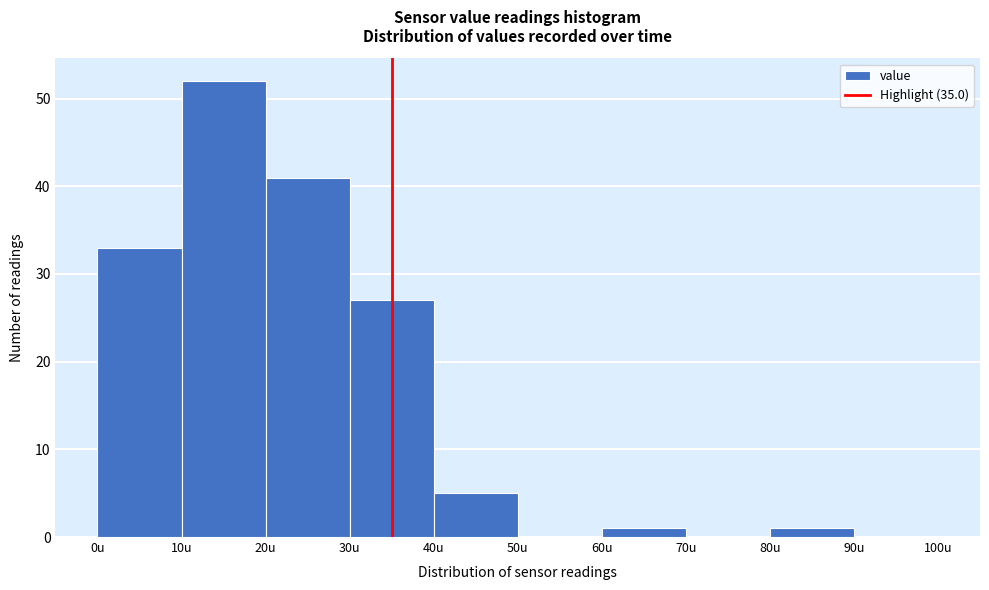

Reading left to right, list every bar in this chart as the range it spans on the x-axis followed by its height. The values are not printed on the chart, so give them approximately, as read against the axis.

0 to 10: 33
10 to 20: 52
20 to 30: 41
30 to 40: 27
40 to 50: 5
50 to 60: 0
60 to 70: 1
70 to 80: 0
80 to 90: 1
90 to 100: 0